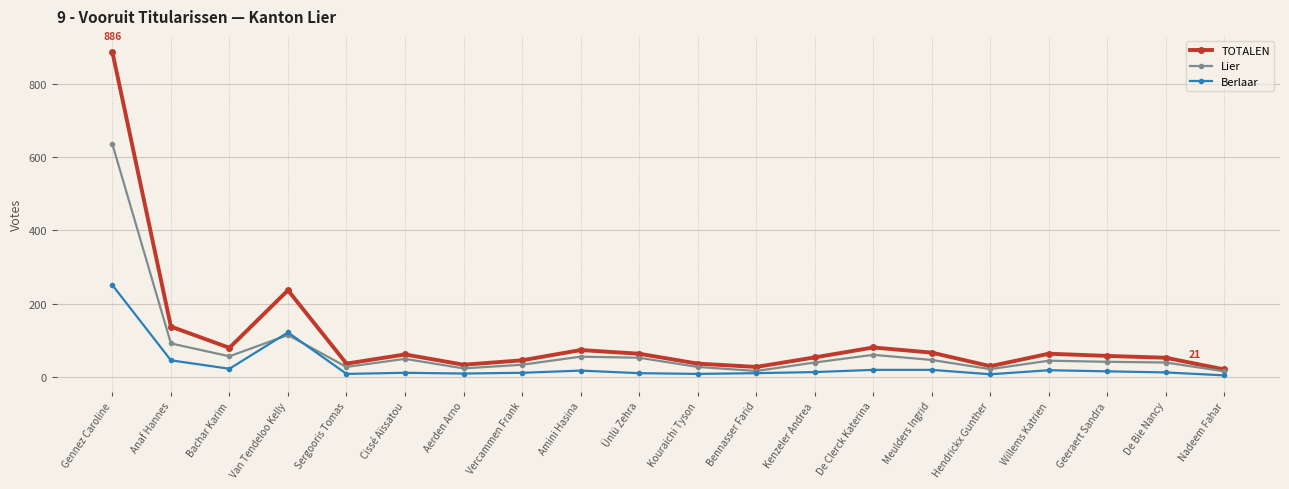

Where do Berlaar and Lier first cross each other?

Bachar Karim and Van Tendeloo Kelly